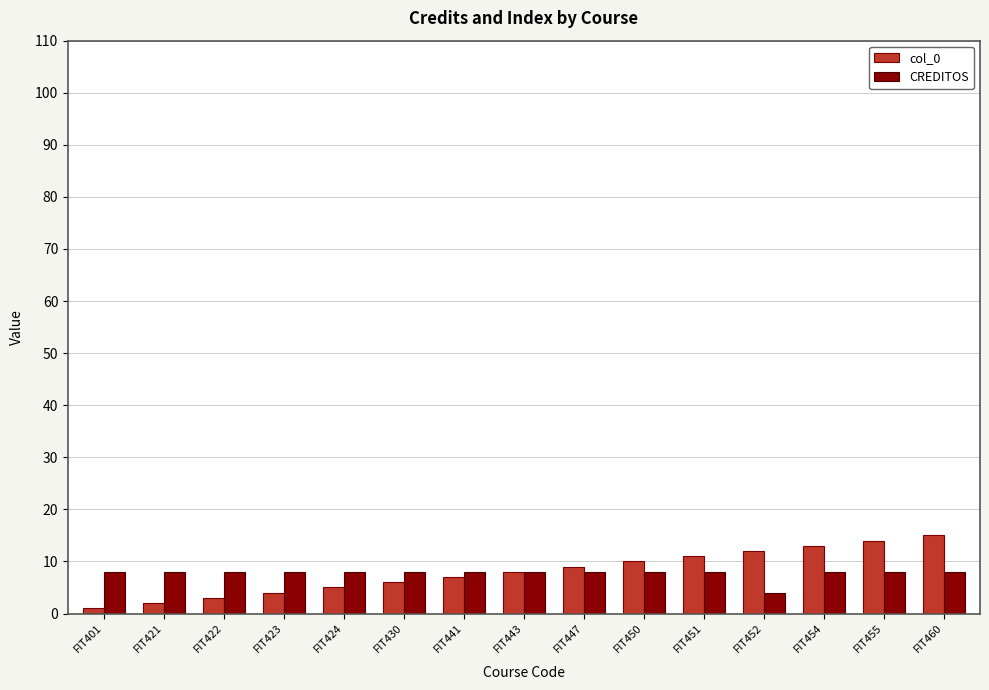

Reading left to right, transcribe all the data shown in this chart.

col_0: 1	2	3	4	5	6	7	8	9	10	11	12	13	14	15
CREDITOS: 8	8	8	8	8	8	8	8	8	8	8	4	8	8	8